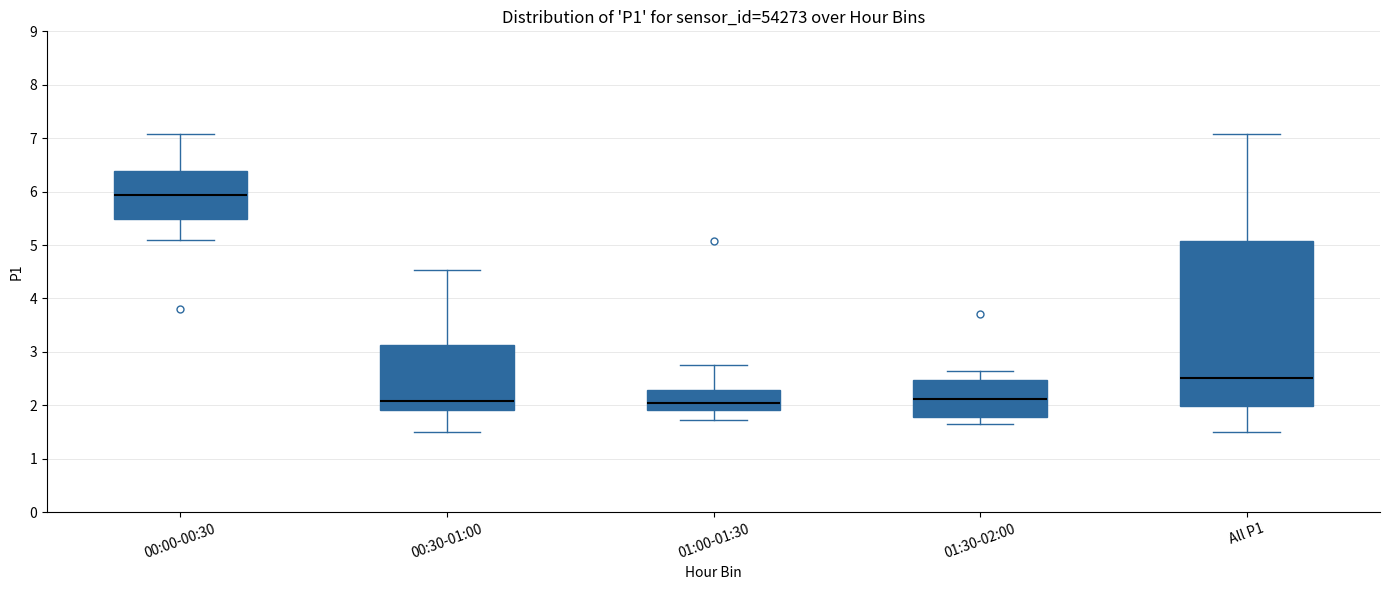

Reading left to right, read every box against the y-axis: the position of its median line, the range the box covers, and the ends of its whiskers. The values are not printed on the chart, so give them approximately, as read against the axis.

00:00-00:30: median 5.9, box 5.5 to 6.4, whiskers 5.1 to 7.1
00:30-01:00: median 2.1, box 1.9 to 3.1, whiskers 1.5 to 4.5
01:00-01:30: median 2.1, box 1.9 to 2.3, whiskers 1.7 to 2.8
01:30-02:00: median 2.1, box 1.8 to 2.5, whiskers 1.7 to 2.7
All P1: median 2.5, box 2.0 to 5.1, whiskers 1.5 to 7.1